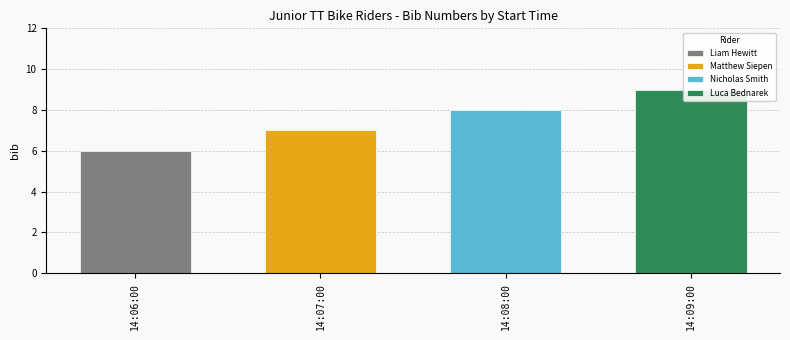

True or false: the data shows 6 at 14:06:00.

True